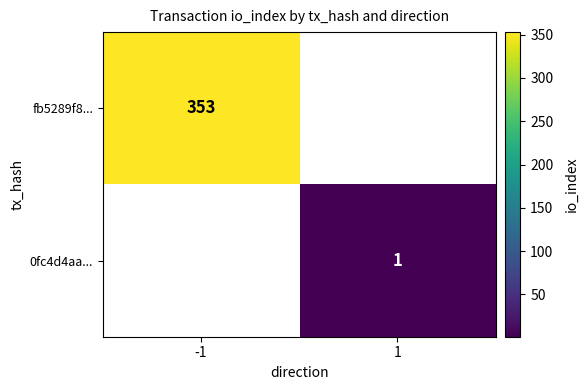

Is it true that fb5289f8... equals 353 at -1?

True